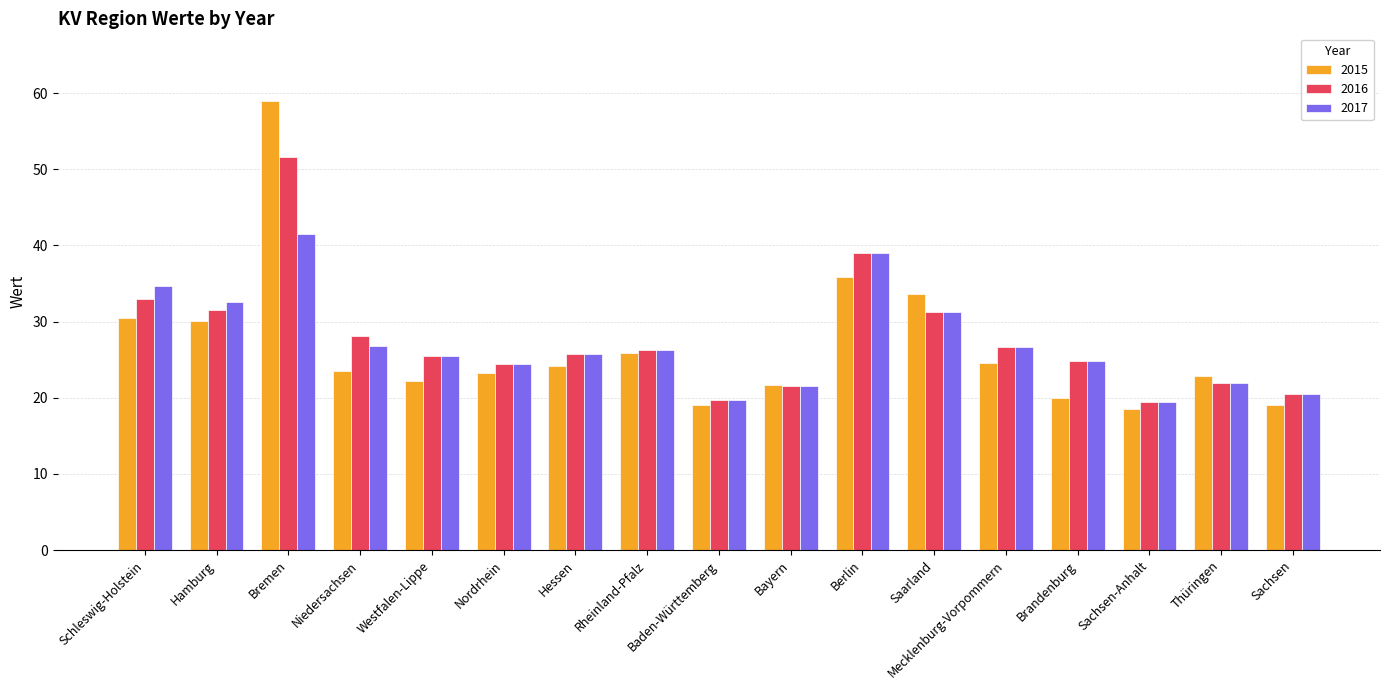

What is the minimum value for 2016?

19.4